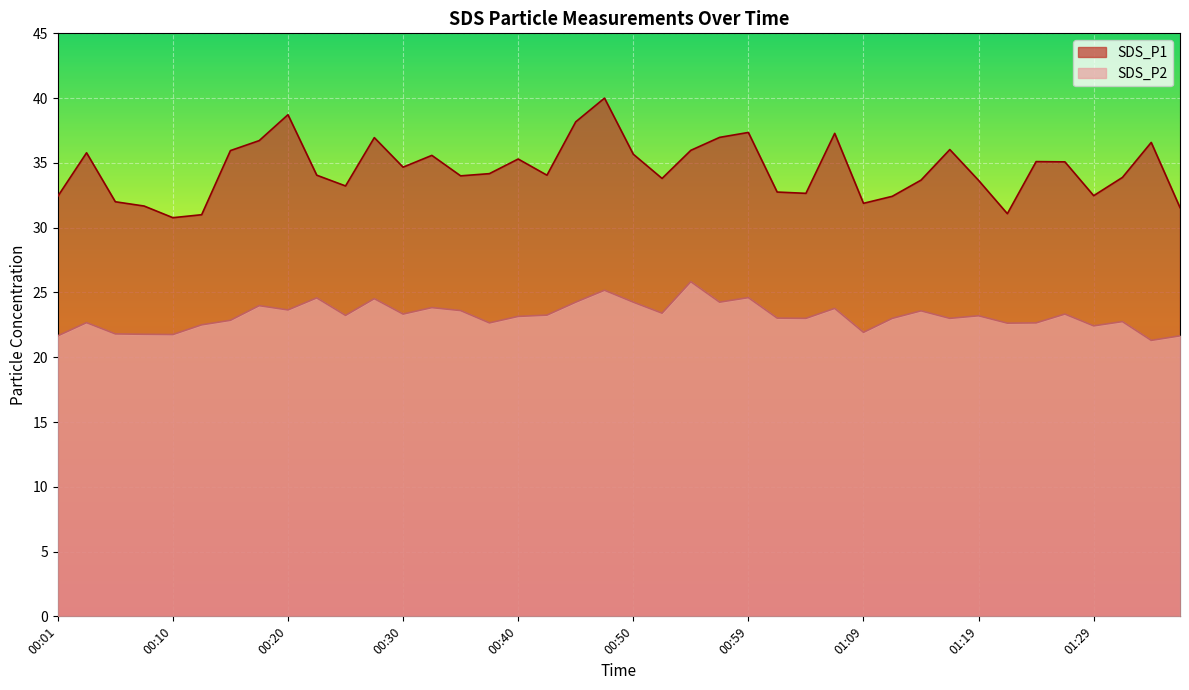

At how many categories does at least one series exceed 29?

40